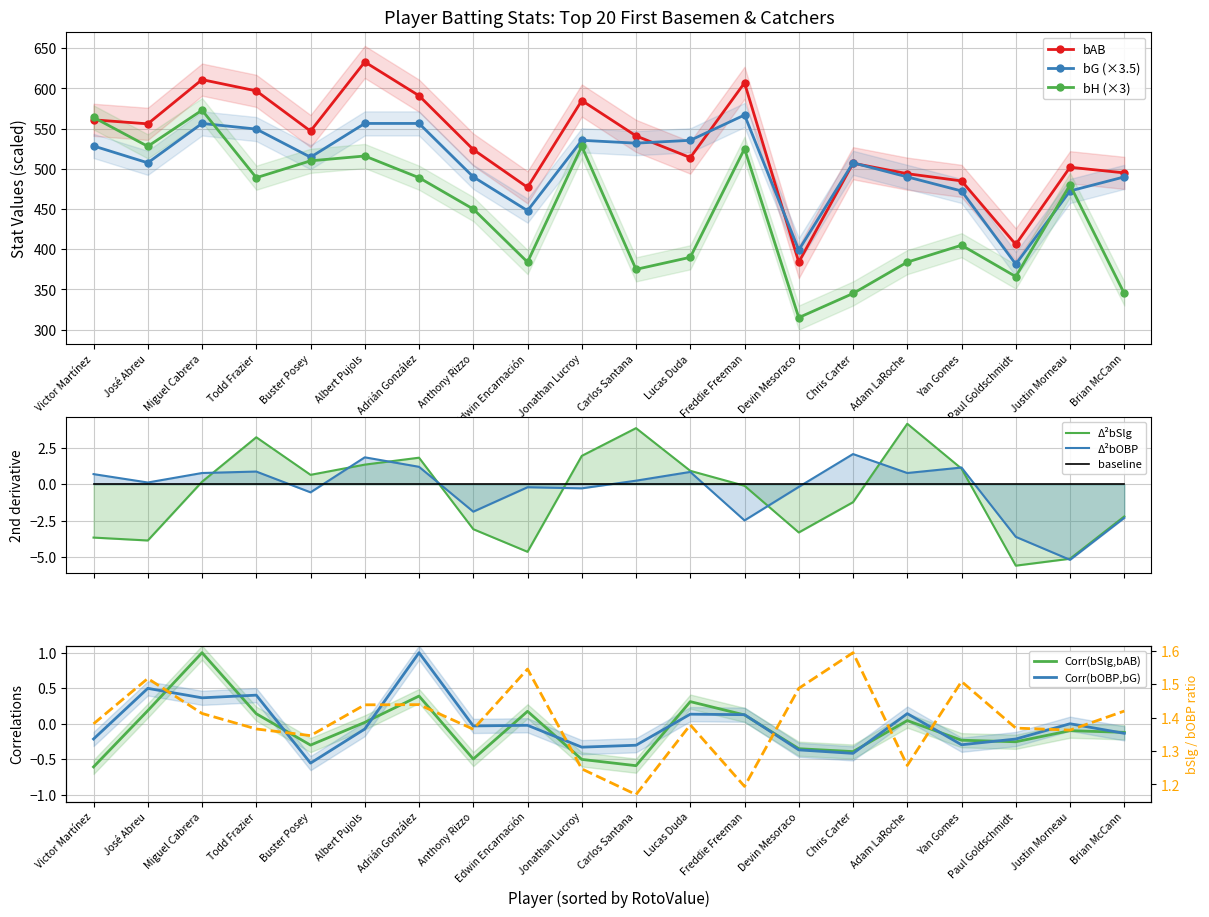

List the series in order of their peak value, lowest first.

bG, bH, bAB